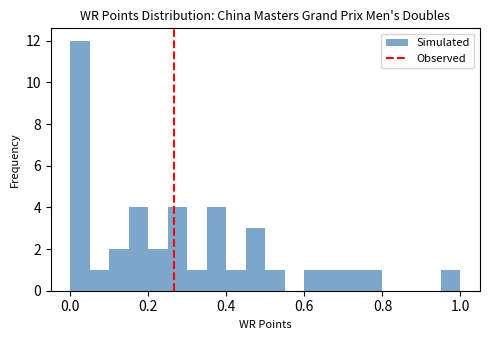

Read against the x-axis, roughly where is the centre of the tallest bar?

0.02